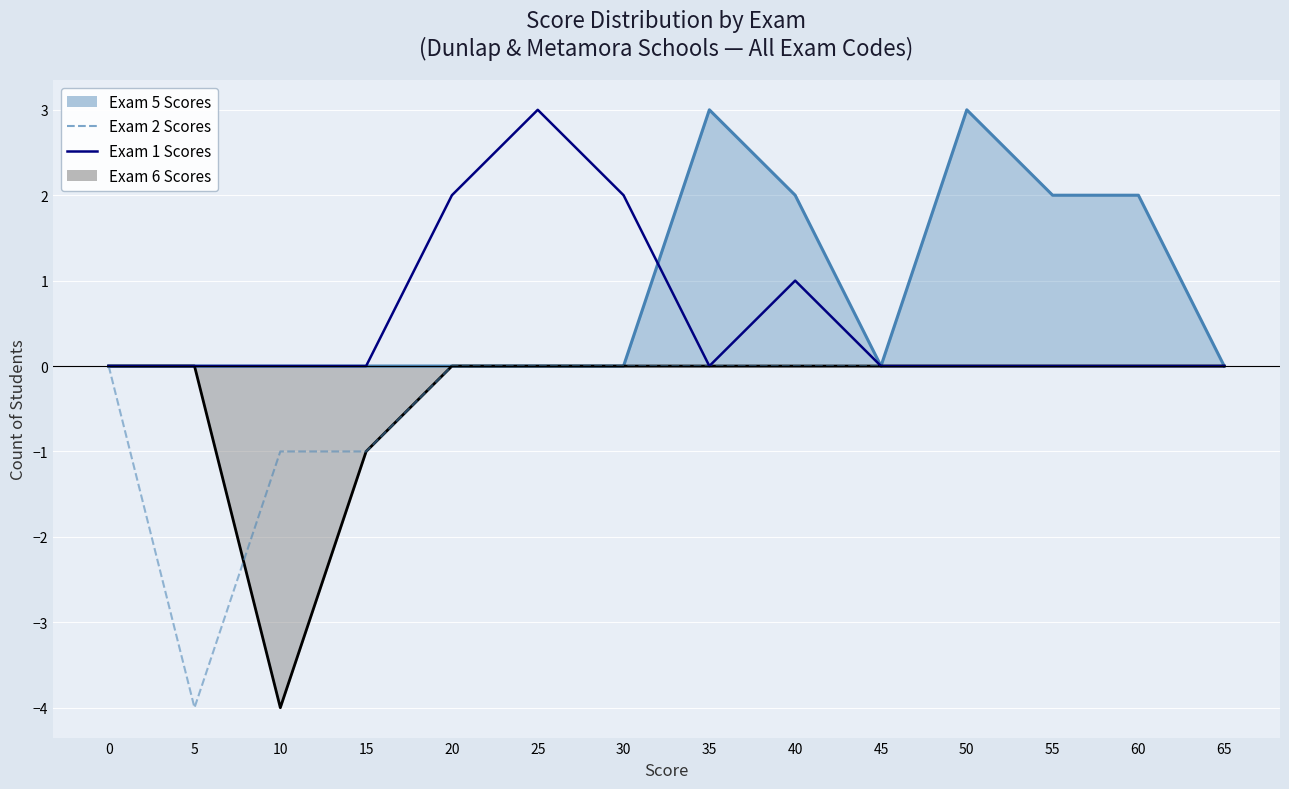

Where is the first local minimum for Exam 2 Scores?

5